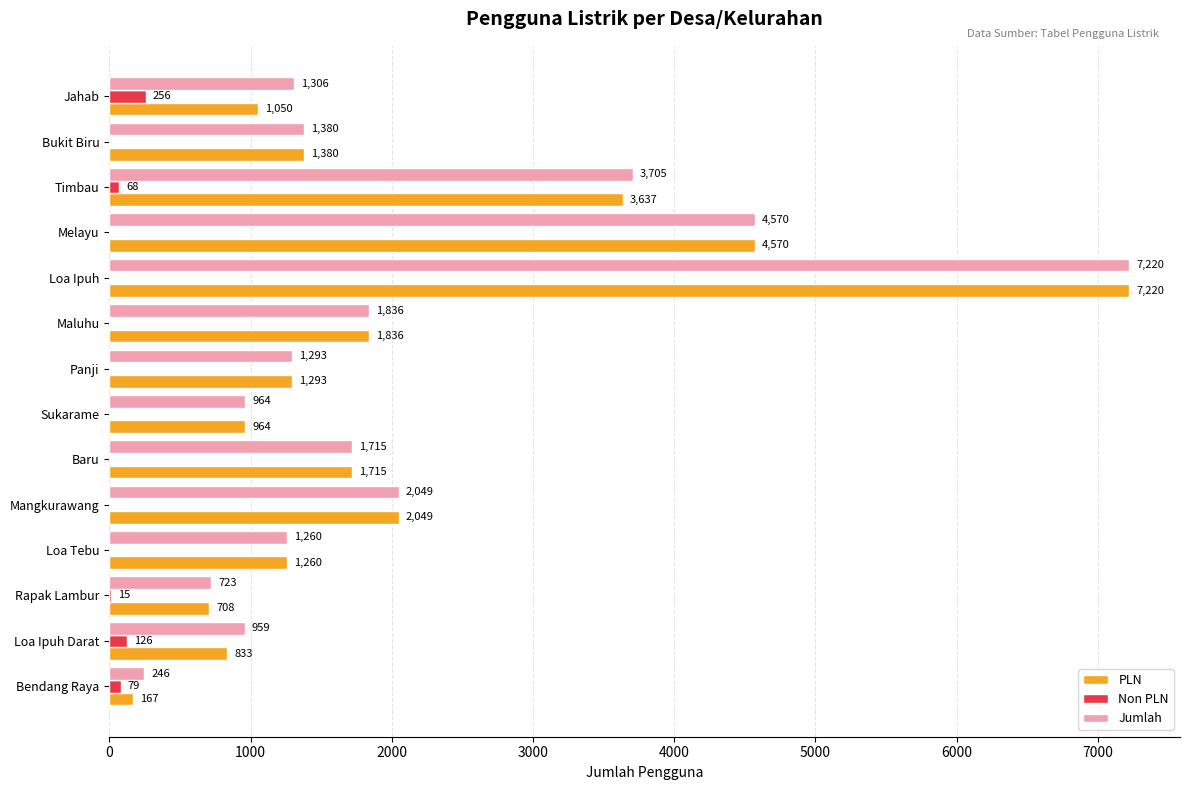

What is the highest value of the PLN series?

7220